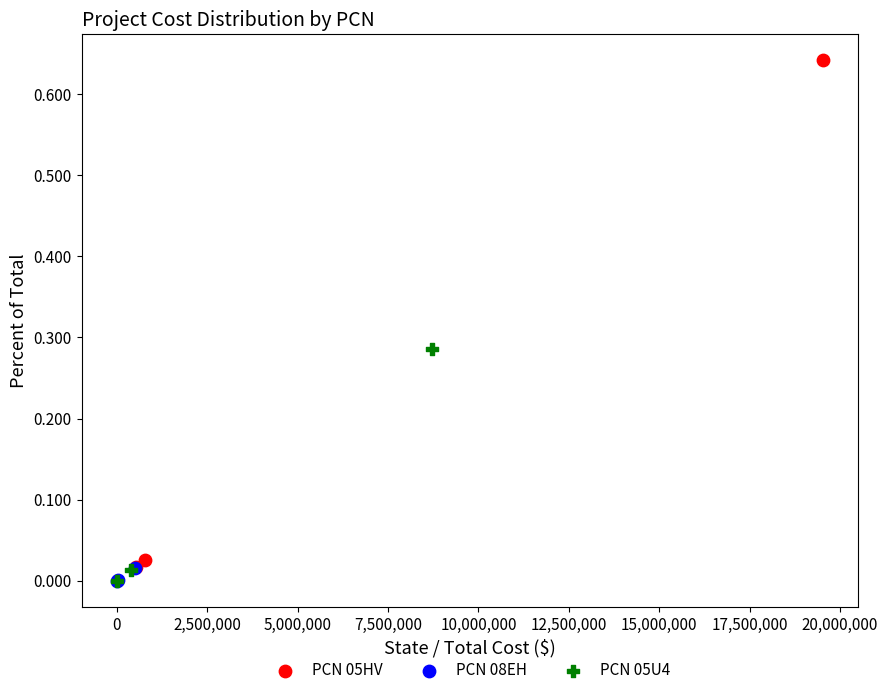

Which series reaches the maximum Y coordinate?

PCN 05HV